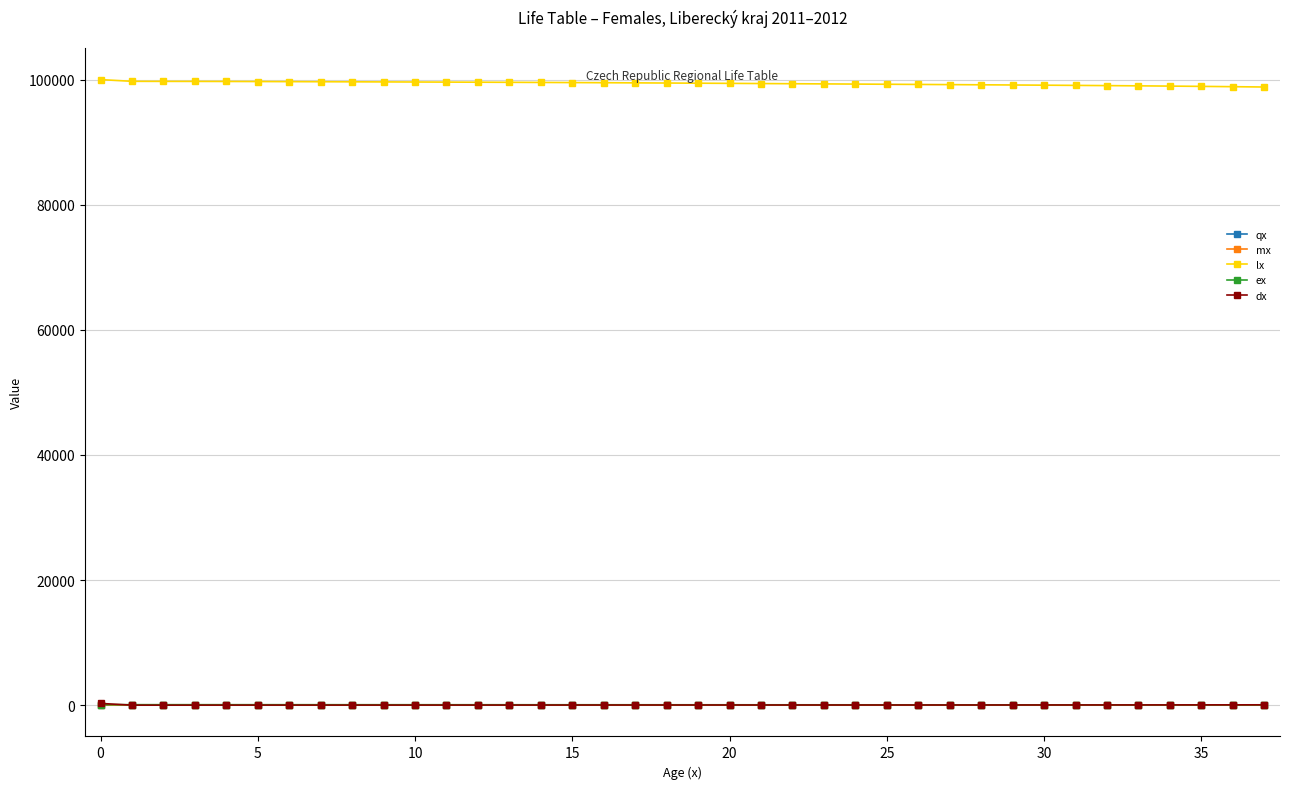

True or false: ex and qx intersect in this chart.

False